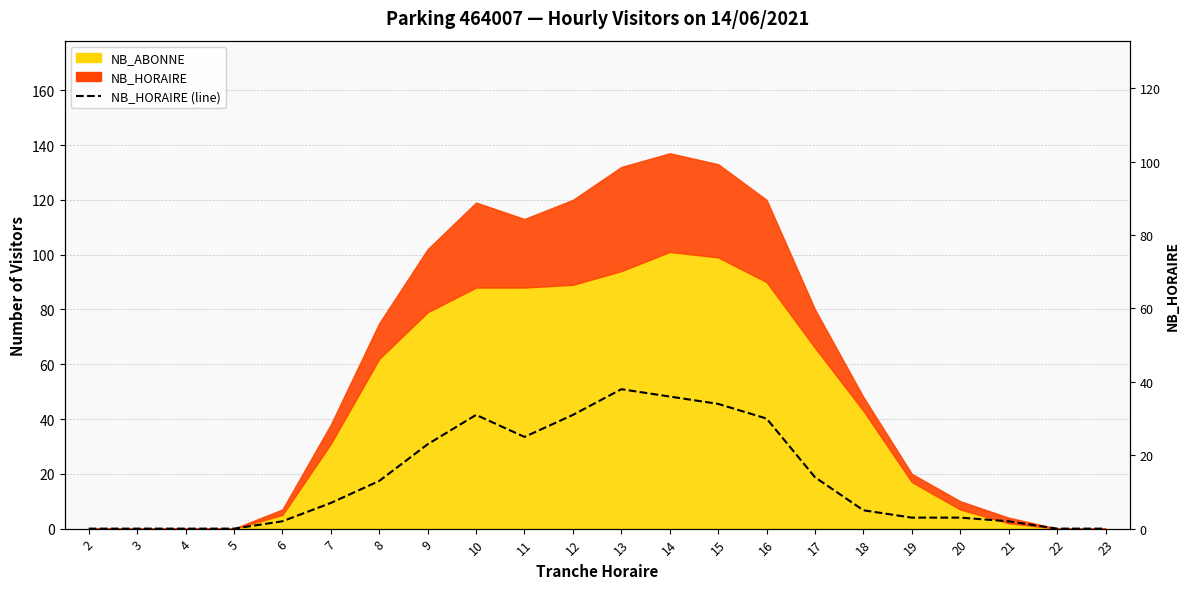

The value at 2 is 0. True or false?

True